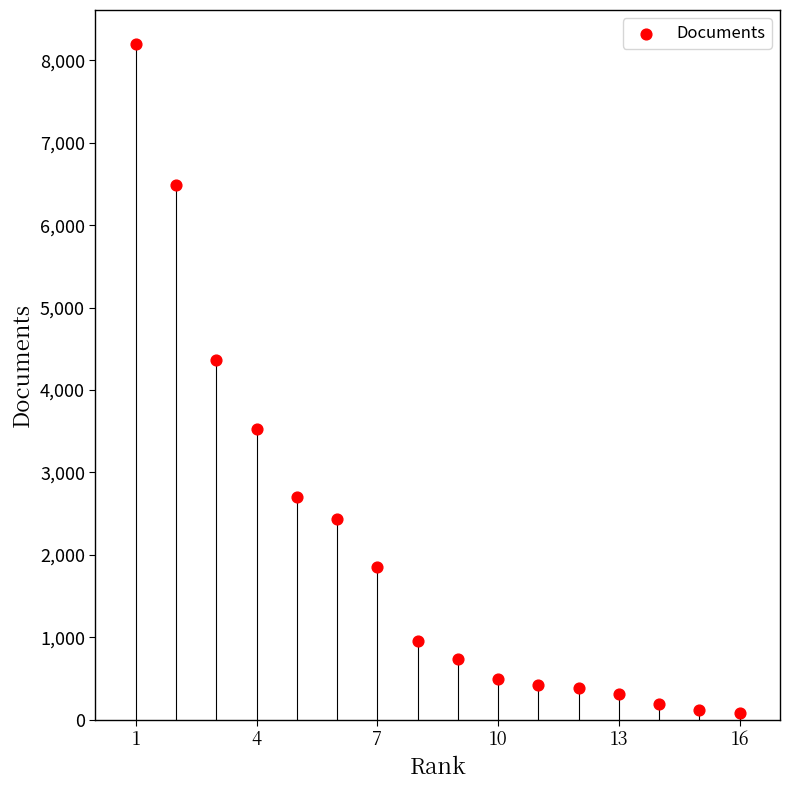

What Y value in the scatter plot is closest to 4138?

4361